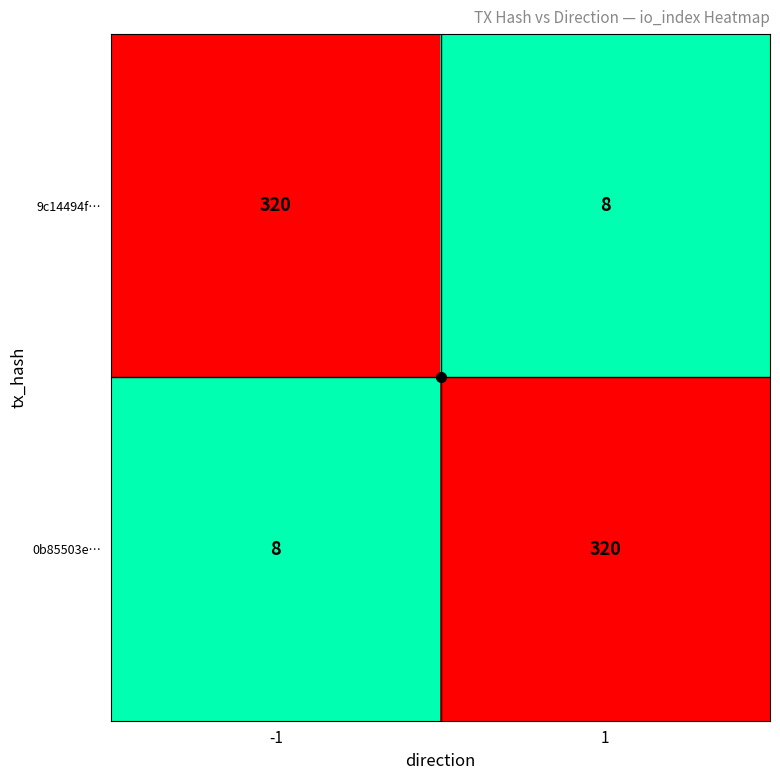

Rank the categories by 9c14494f… value from highest to lowest.

-1, 1